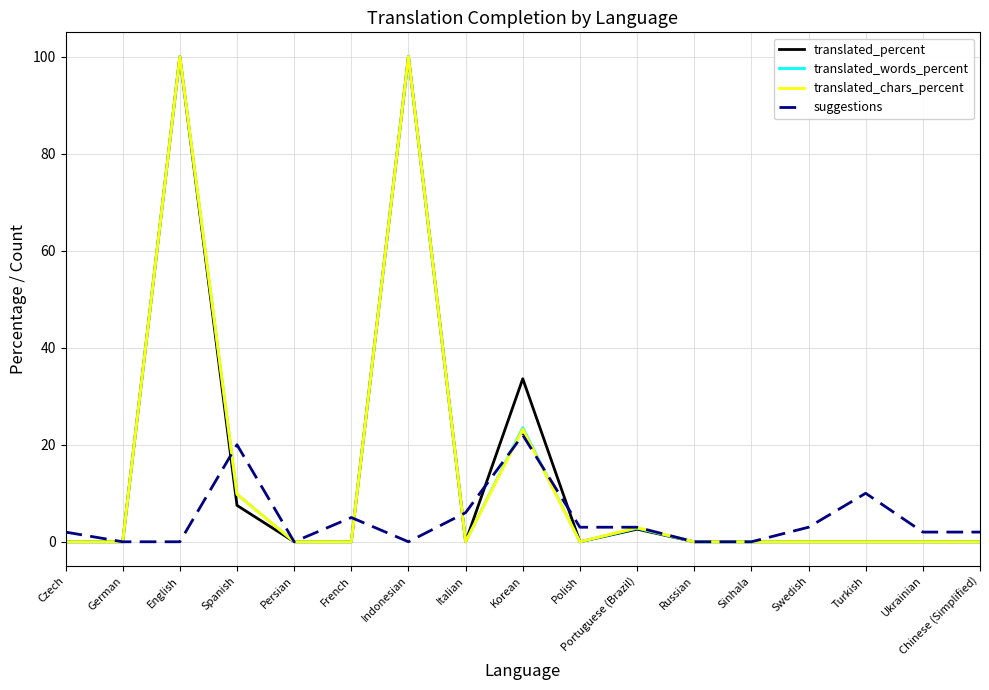

What is the difference between the highest and lowest values at Turkish?

10.0